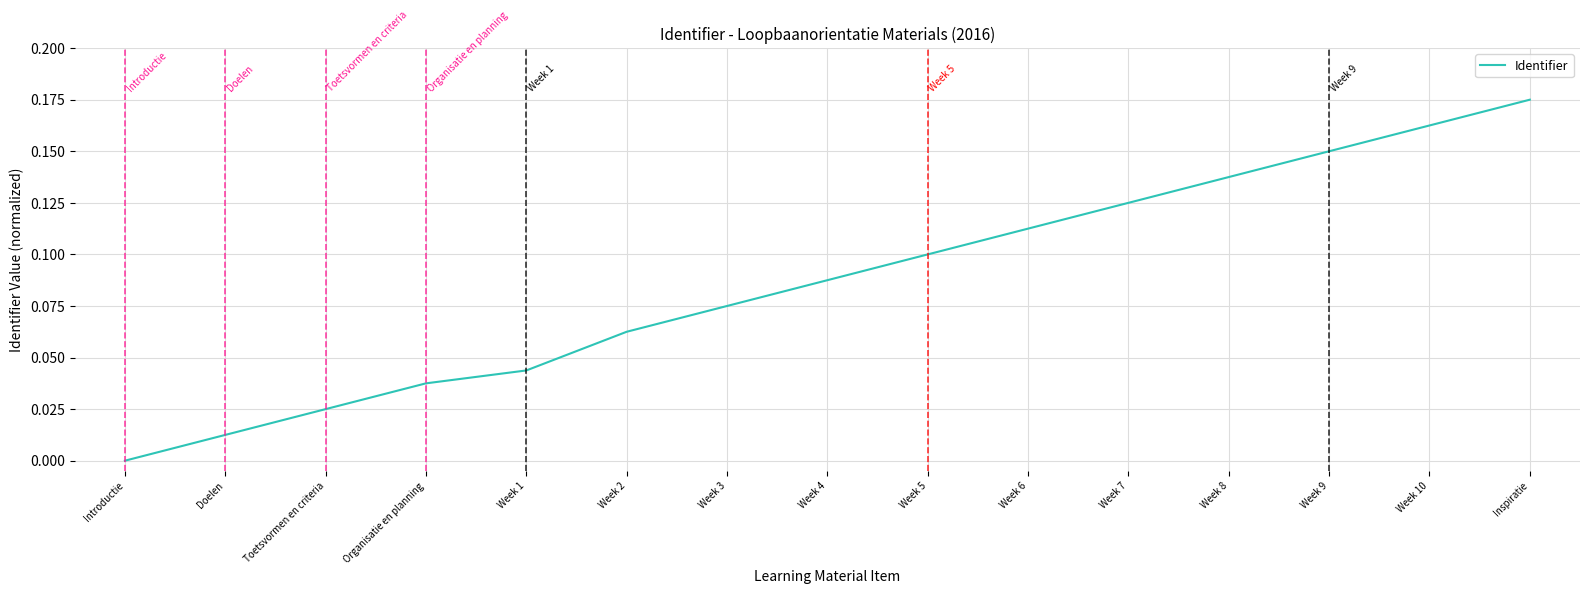

What position from the left is Toetsvormen en criteria?

3